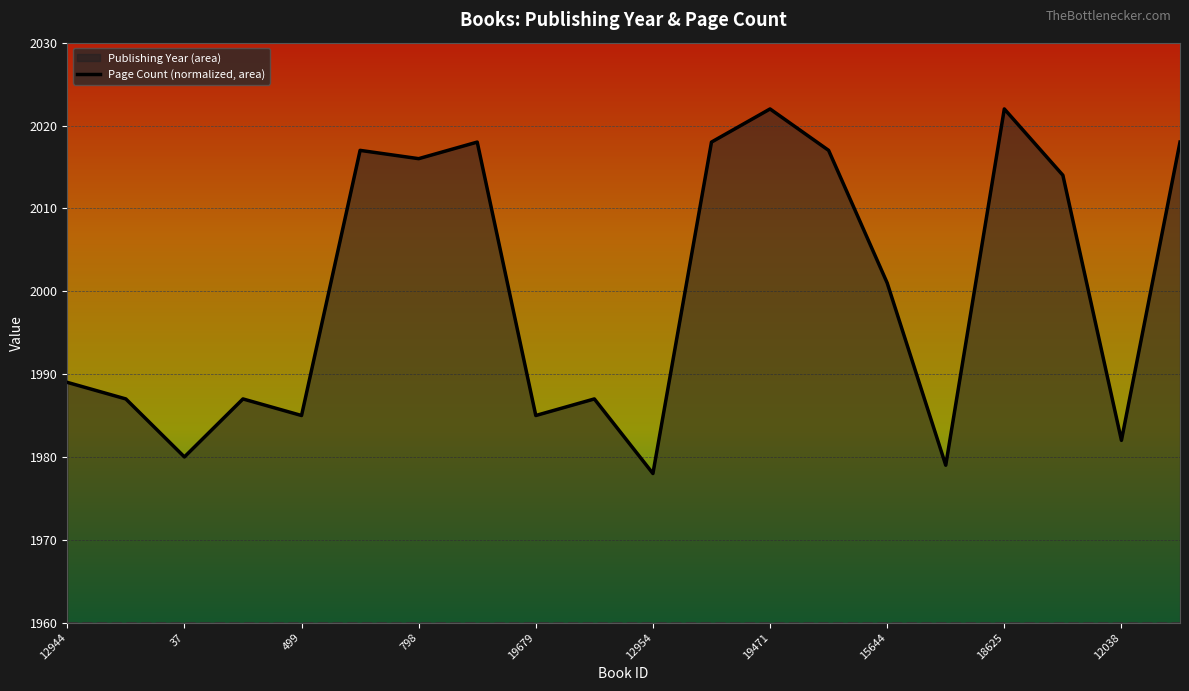

Which label corresponds to the largest value in the chart?

19471